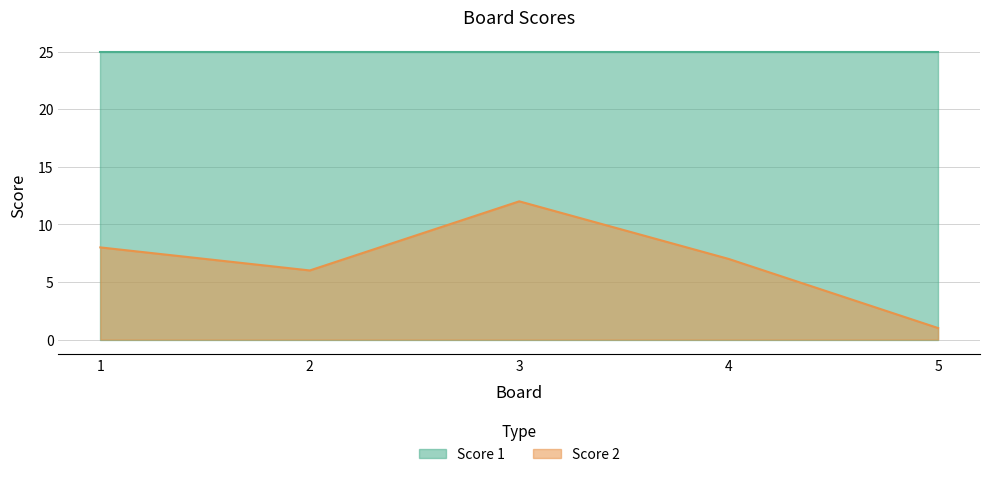

Does the chart have visible grid lines?

Yes